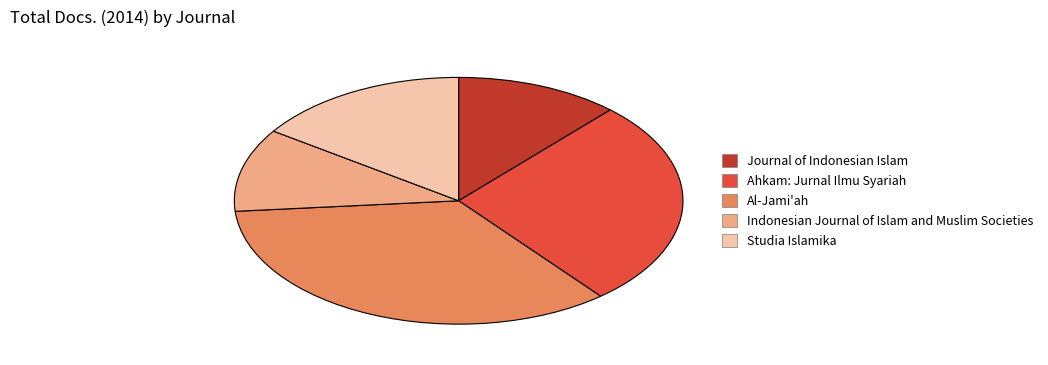

Which slice is the smallest?

Indonesian Journal of Islam and Muslim Societies